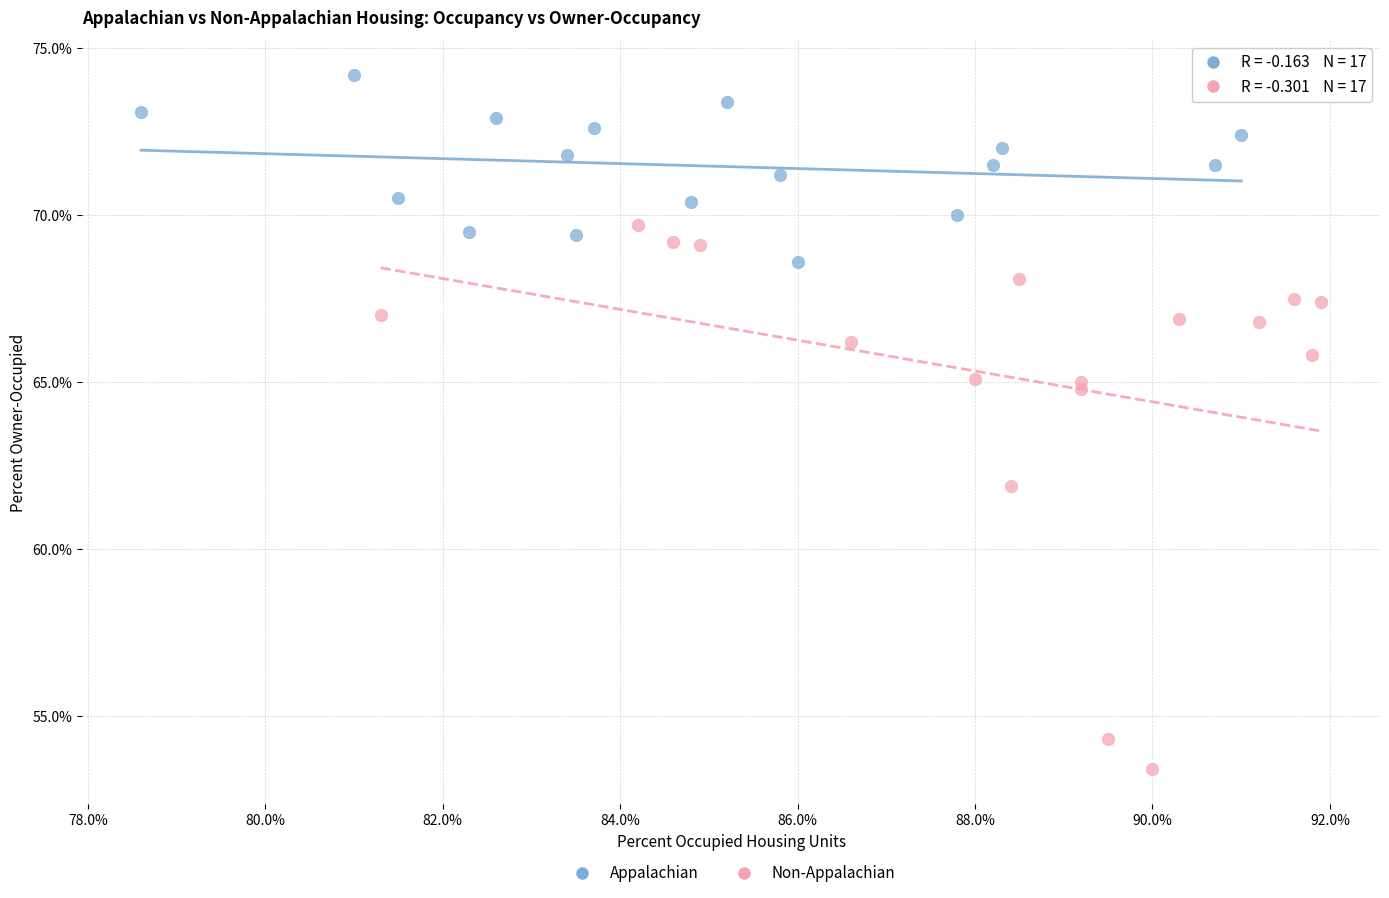

Which series contains the highest Y value?

Appalachian